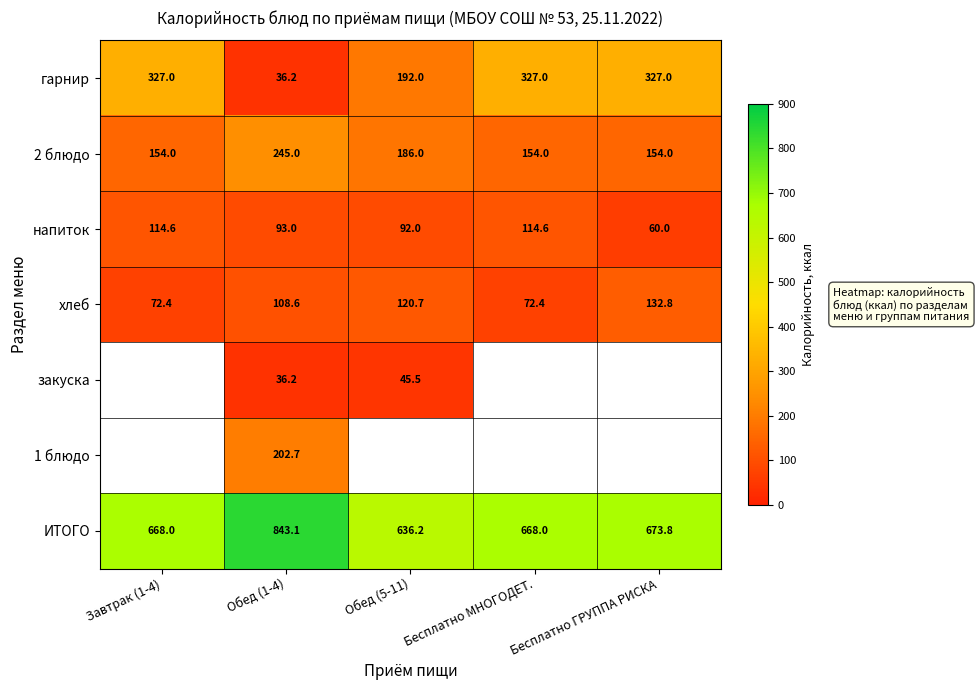

What is the greatest value displayed?

843.1